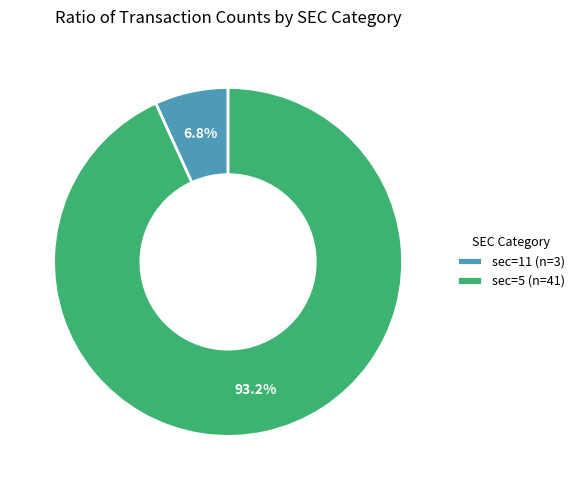

How many segments does this pie chart have?

2